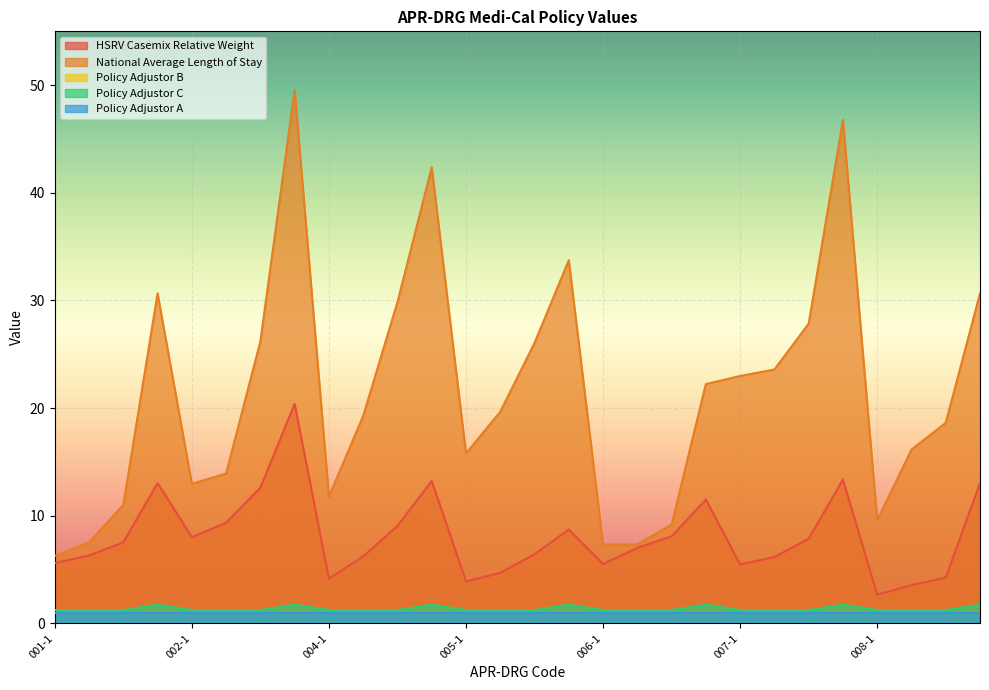

True or false: Policy Adjustor C and National Average Length of Stay intersect in this chart.

False